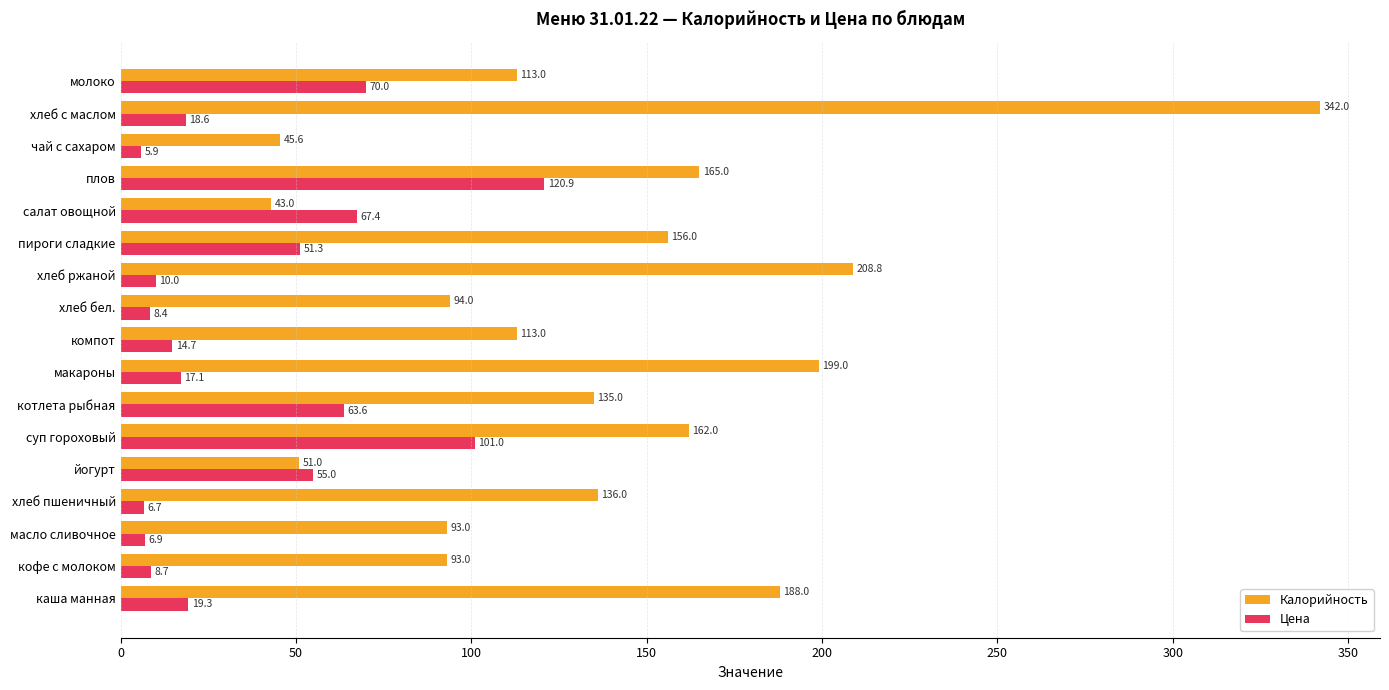

How many data points in Цена are above 18?

9